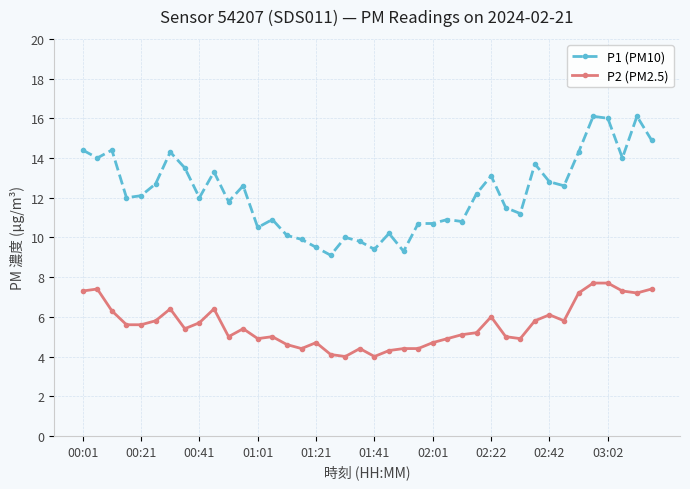

Rank the series by their average value, from lowest to highest.

P2 (PM2.5), P1 (PM10)